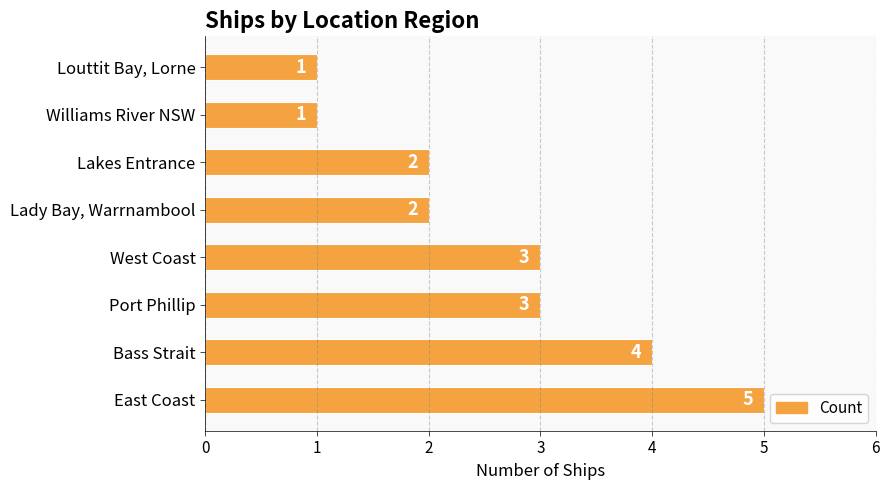

What is the maximum value shown in the chart?

5